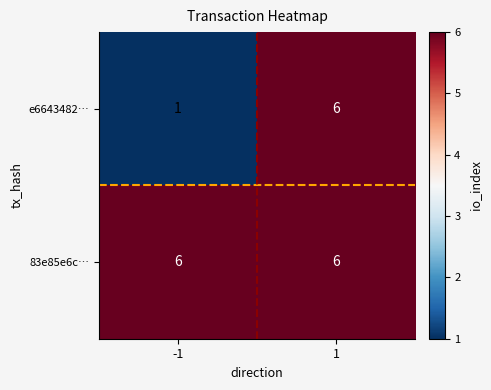

At -1, list the series in order from largest to smallest.

83e85e6c…, e6643482…